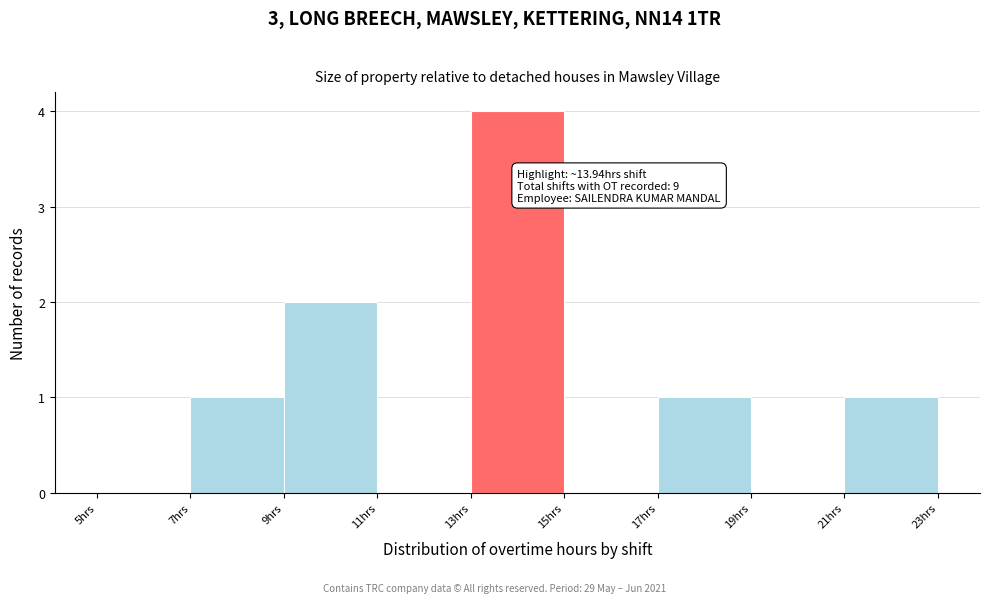

Which range on the x-axis has the tallest bar?

13 to 15